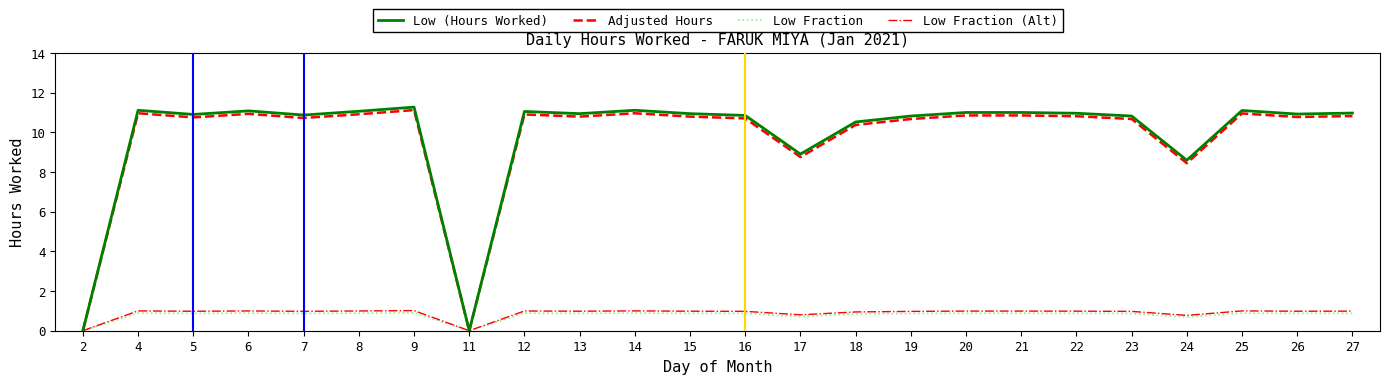

What is the total value across all series at 23?

23.4